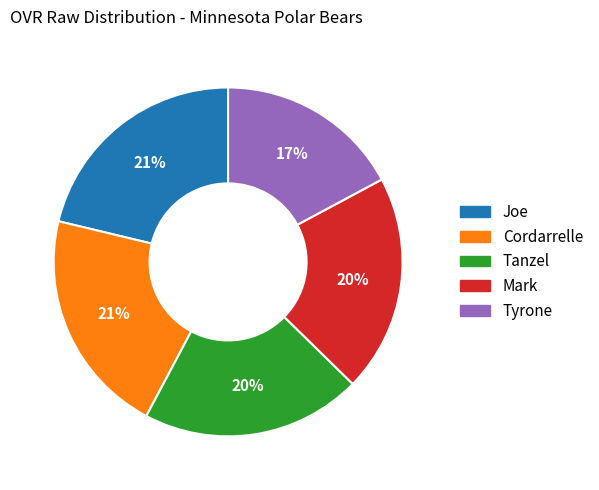

To the nearest percent, what percentage of the pie is Cordarrelle?

21%